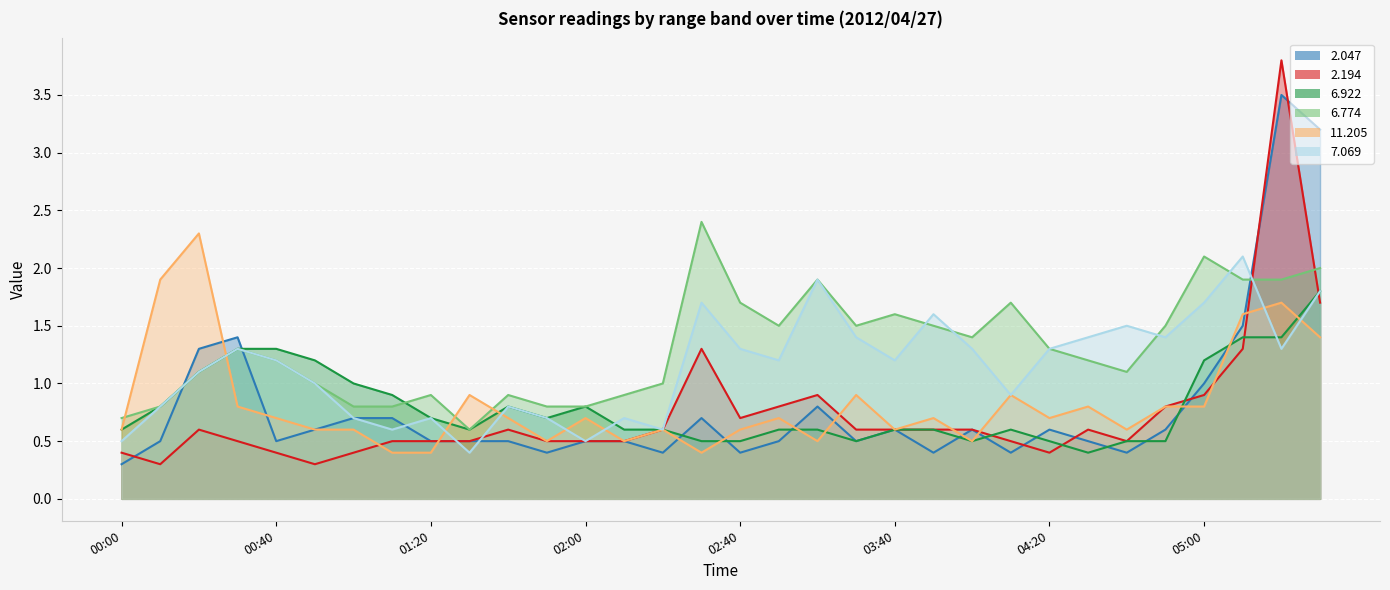

Between 02:00 and 01:10, which is larger?

01:10